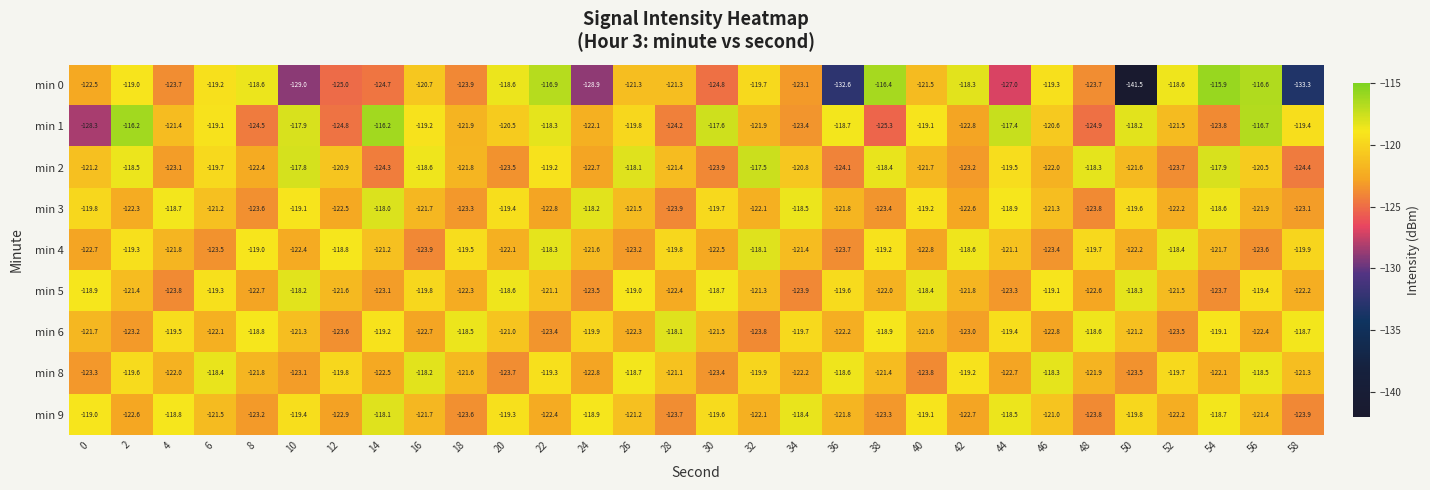

Between 16 and 18, which series saw the biggest shift?

min 4